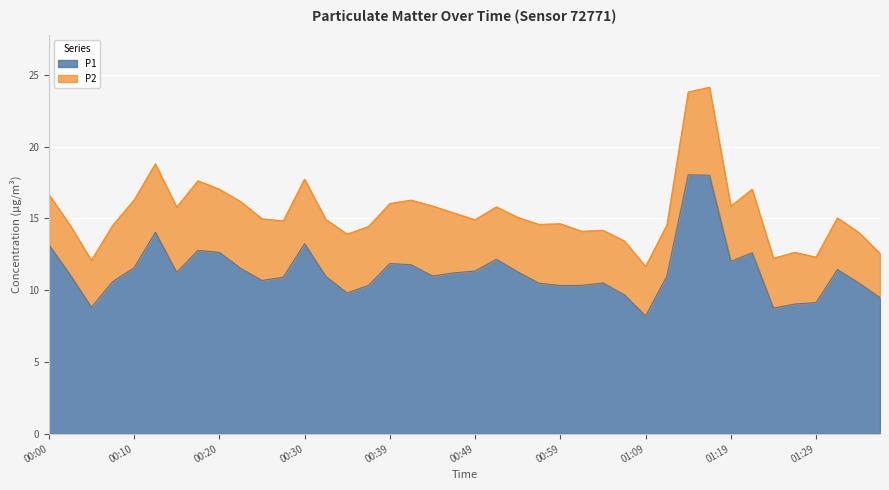

The chart shows a value of 3.7 at 00:44. True or false?

False